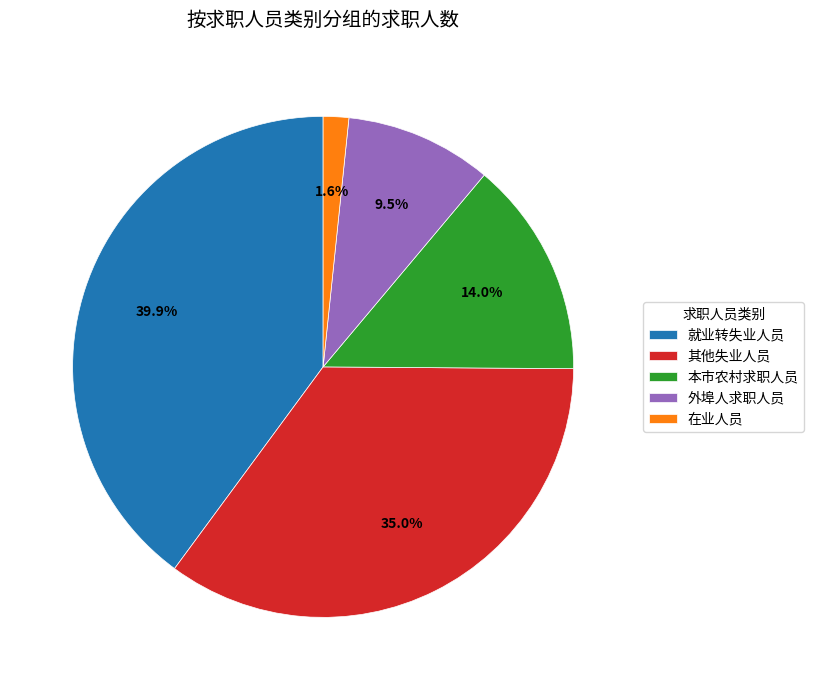

How many segments does this pie chart have?

5